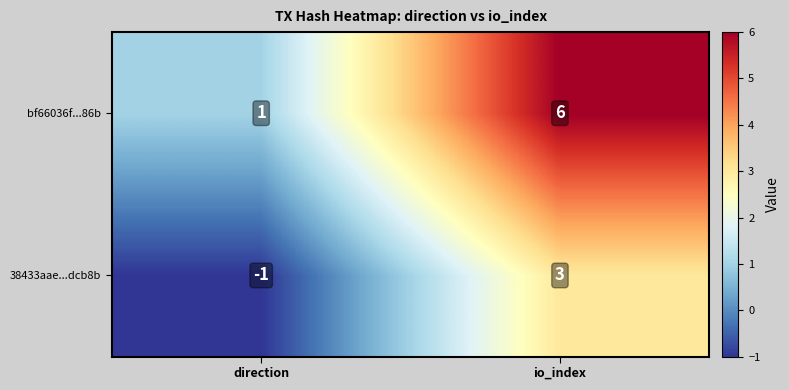

What is the maximum value shown in the chart?

6